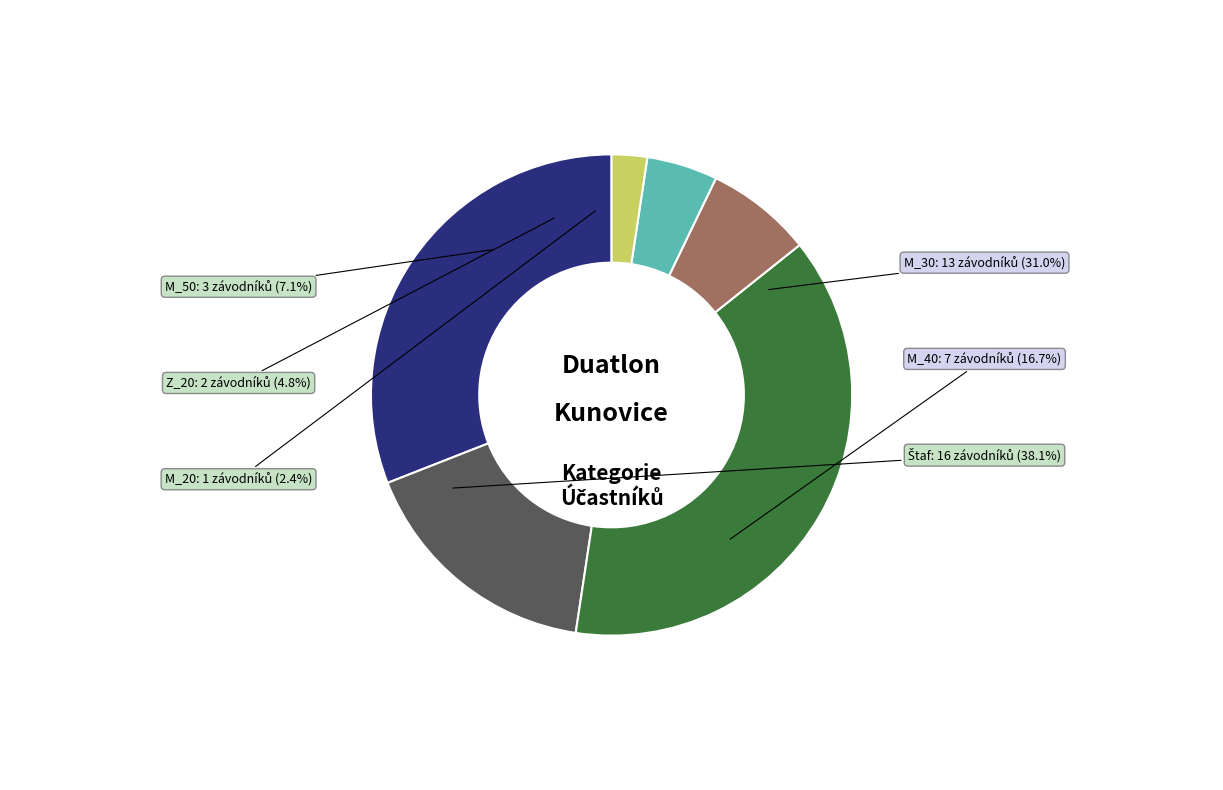

To the nearest percent, what is the difference between the largest and smallest slice percentages?

36%